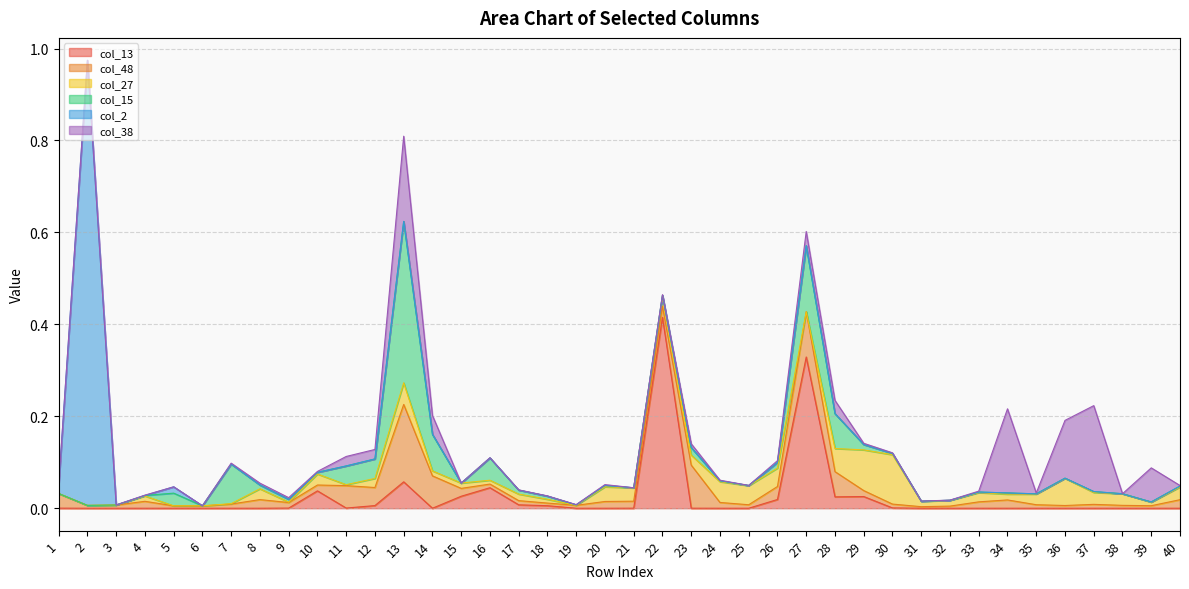

Reading left to right, extract all data points from this chart.

col_13: 0.0	0.0	0.0	0.0	0.0	0.0	0.0	0.0	0.0	0.0	0.0	0.0	0.1	0.0	0.0	0.0	0.0	0.0	0.0	0.0	0.0	0.4	0.0	0.0	0.0	0.0	0.3	0.0	0.0	0.0	0.0	0.0	0.0	0.0	0.0	0.0	0.0	0.0	0.0	0.0
col_48: 0.0	0.0	0.0	0.0	0.0	0.0	0.0	0.0	0.0	0.0	0.0	0.0	0.2	0.1	0.0	0.0	0.0	0.0	0.0	0.0	0.0	0.0	0.1	0.0	0.0	0.0	0.1	0.1	0.0	0.0	0.0	0.0	0.0	0.0	0.0	0.0	0.0	0.0	0.0	0.0
col_27: 0.0	0.0	0.0	0.0	0.0	0.0	0.0	0.0	0.0	0.0	0.0	0.0	0.0	0.0	0.0	0.0	0.0	0.0	0.0	0.0	0.0	0.0	0.0	0.0	0.0	0.0	0.0	0.1	0.1	0.1	0.0	0.0	0.0	0.0	0.0	0.1	0.0	0.0	0.0	0.0
col_15: 0.0	0.0	0.0	0.0	0.0	0.0	0.1	0.0	0.0	0.0	0.0	0.0	0.4	0.1	0.0	0.0	0.0	0.0	0.0	0.0	0.0	0.0	0.0	0.0	0.0	0.0	0.1	0.1	0.0	0.0	0.0	0.0	0.0	0.0	0.0	0.0	0.0	0.0	0.0	0.0
col_2: 0.0	1.0	0.0	0.0	0.0	0.0	0.0	0.0	0.0	0.0	0.0	0.0	0.0	0.0	0.0	0.0	0.0	0.0	0.0	0.0	0.0	0.0	0.0	0.0	0.0	0.0	0.0	0.0	0.0	0.0	0.0	0.0	0.0	0.0	0.0	0.0	0.0	0.0	0.0	0.0
col_38: 0.0	0.0	0.0	0.0	0.0	0.0	0.0	0.0	0.0	0.0	0.0	0.0	0.2	0.0	0.0	0.0	0.0	0.0	0.0	0.0	0.0	0.0	0.0	0.0	0.0	0.0	0.0	0.0	0.0	0.0	0.0	0.0	0.0	0.2	0.0	0.1	0.2	0.0	0.1	0.0